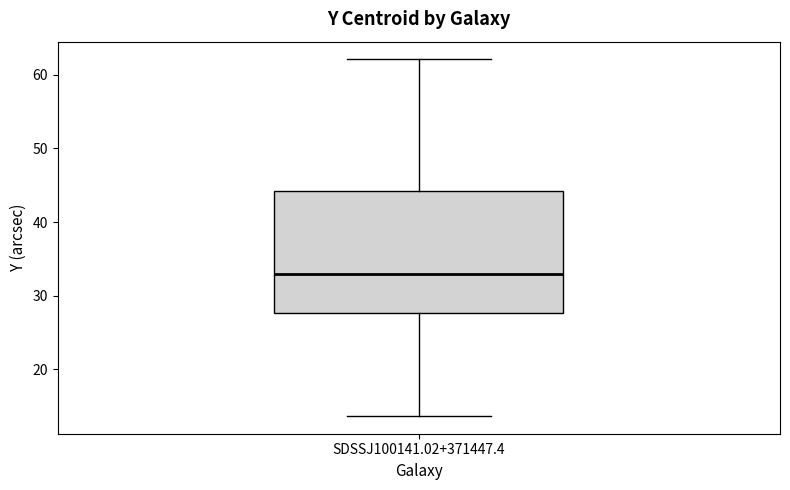

Read this box plot against the y-axis: the position of the median line, the range covered by the box, and the ends of both whiskers. The values are not printed on the chart, so give them approximately, as read against the axis.

median 33, box 28 to 44, whiskers 14 to 62